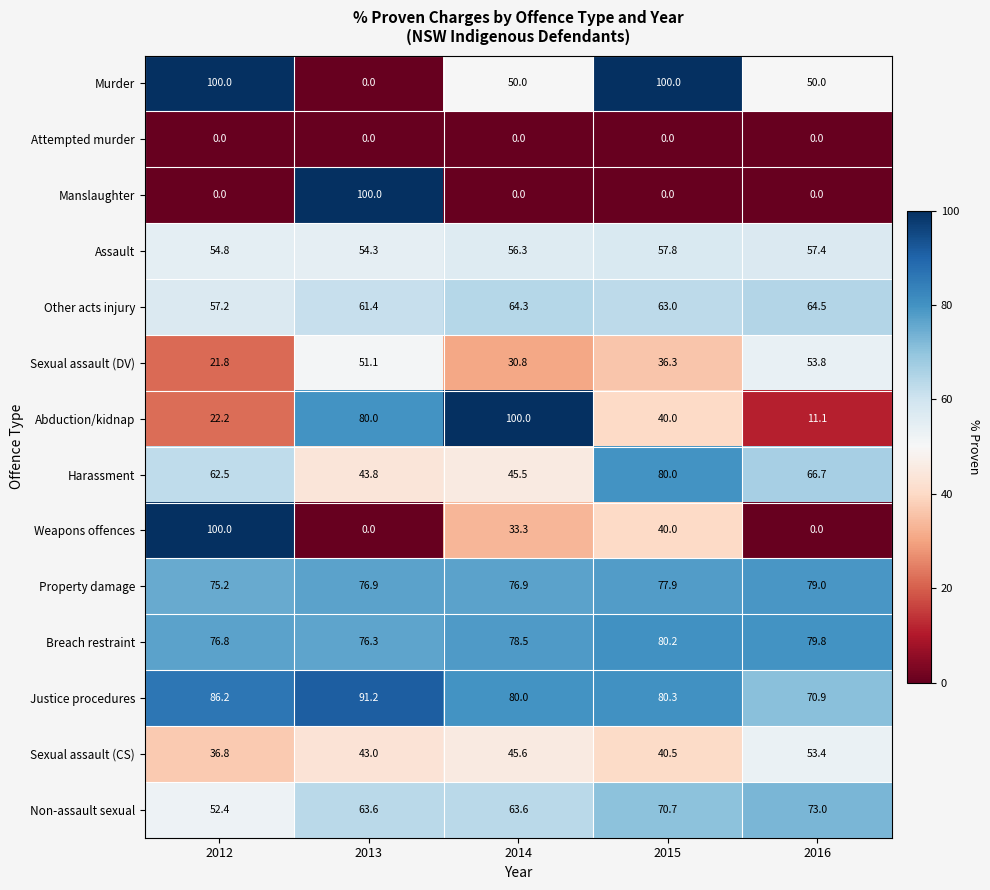

What is the difference between the highest and lowest values at 2015?

100.0